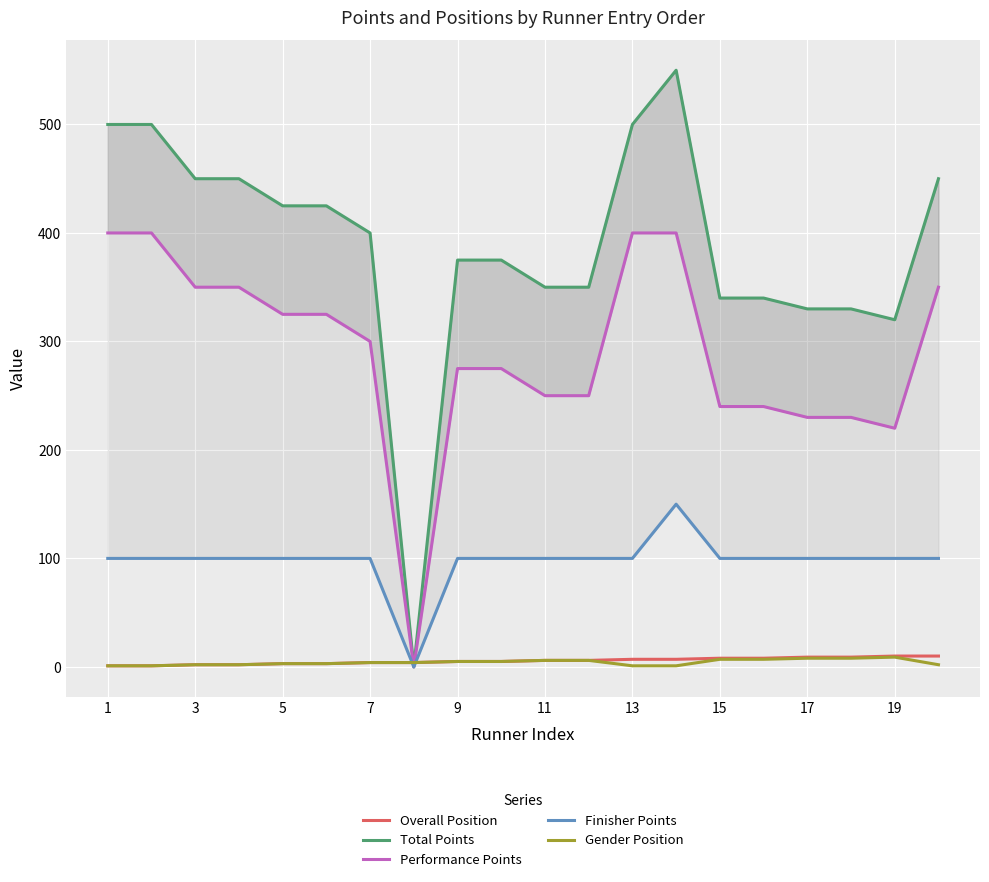

Is it true that Overall Position equals 10 at 19?

True